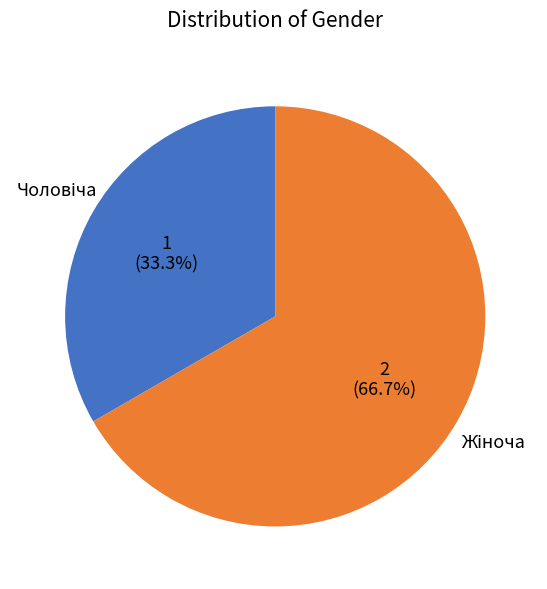

Does any single category account for the majority?

Yes